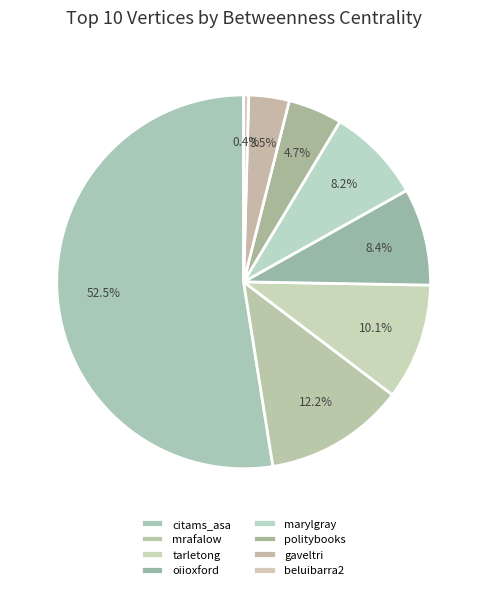

Count the number of slices in the pie.

8